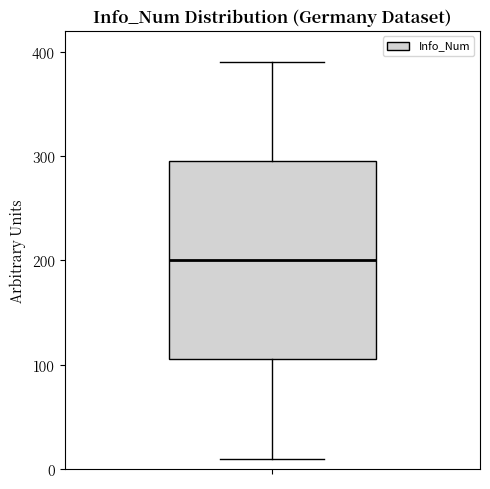

Where does the upper whisker of the box end on the y-axis? The values are not printed on the chart, so give them approximately, as read against the axis.

390